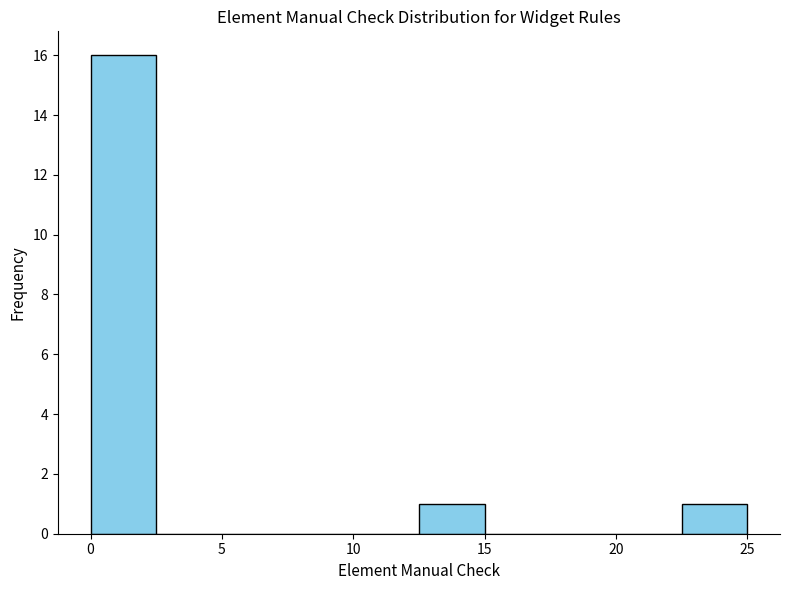

Reading left to right, list every bar in this chart as the range it spans on the x-axis followed by its height. The values are not printed on the chart, so give them approximately, as read against the axis.

0.0 to 2.5: 16
2.5 to 5.0: 0
5.0 to 7.5: 0
7.5 to 10.0: 0
10.0 to 12.5: 0
12.5 to 15.0: 1
15.0 to 17.5: 0
17.5 to 20.0: 0
20.0 to 22.5: 0
22.5 to 25.0: 1